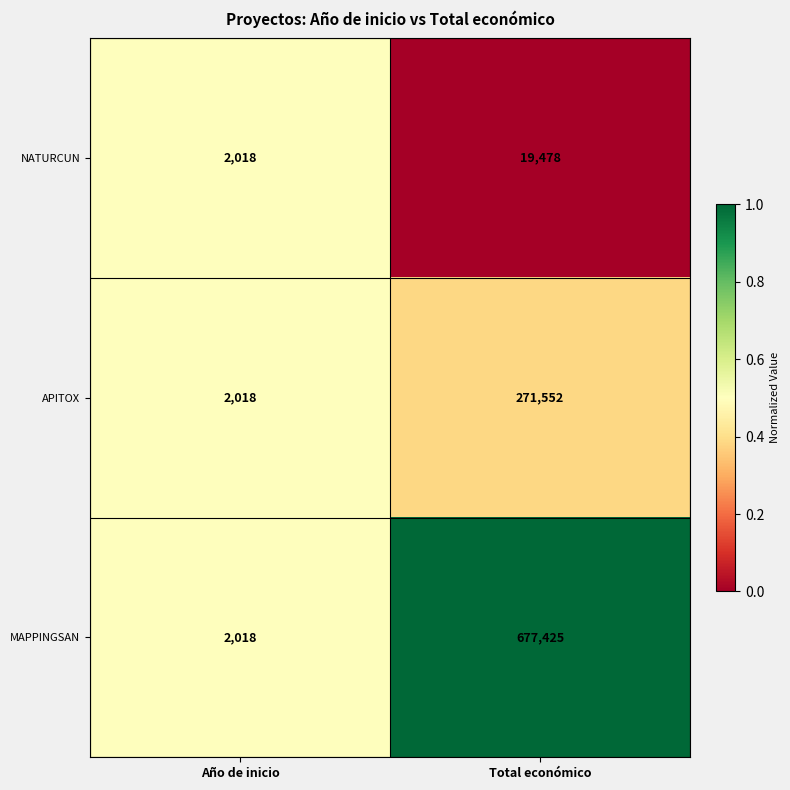

Which category has the highest value across all series?

Total económico